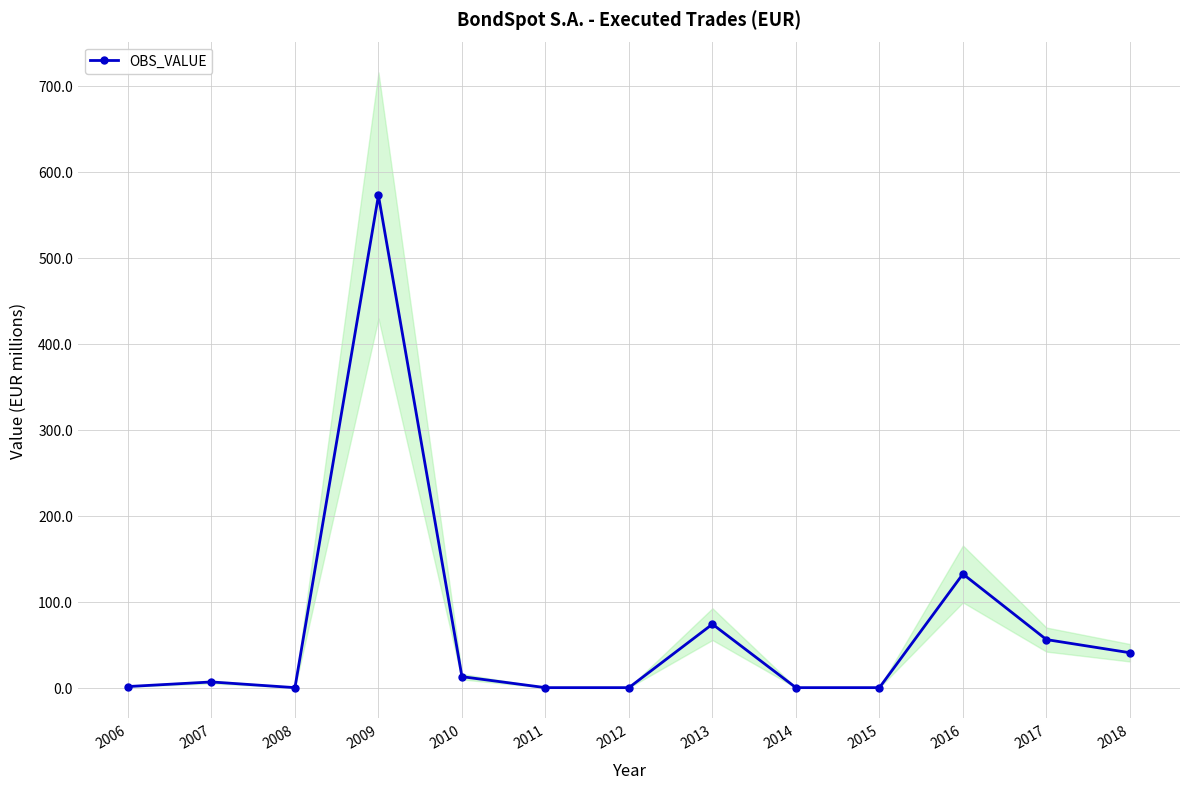

Between 2007 and 2015, which is larger?

2007